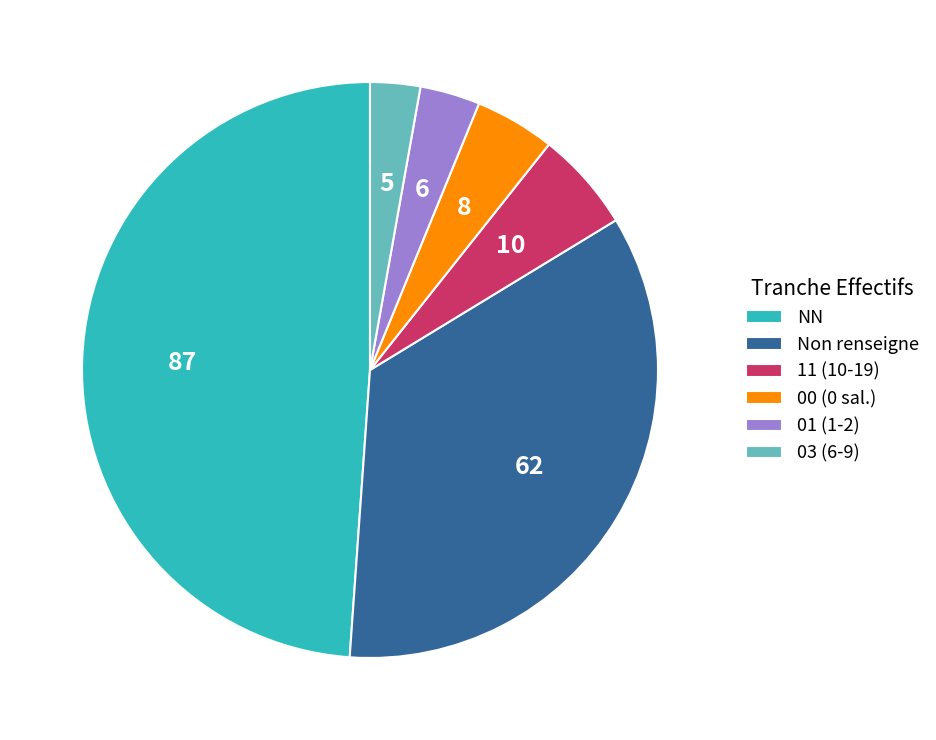

Which category has the biggest portion of the pie?

NN